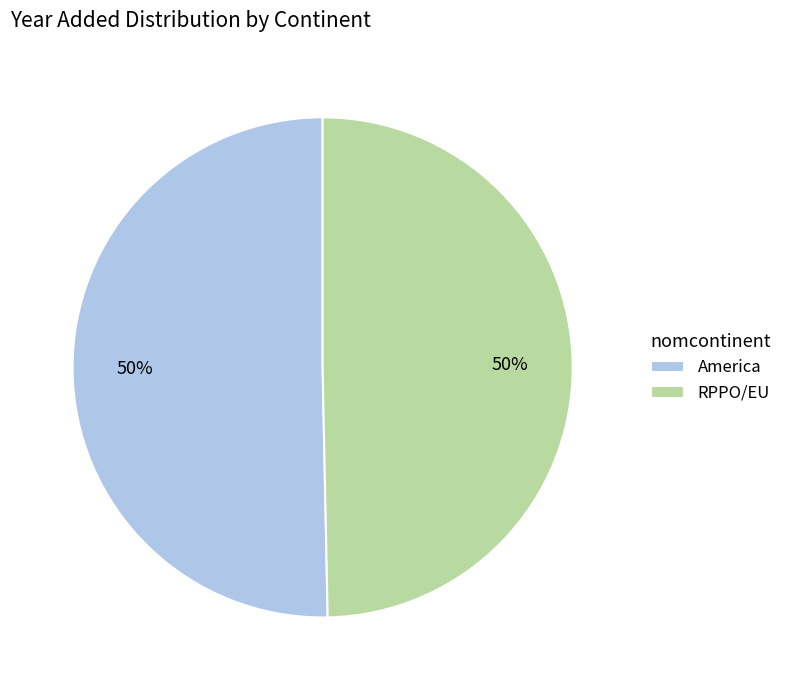

Is the sum of RPPO/EU and America greater than half?

Yes